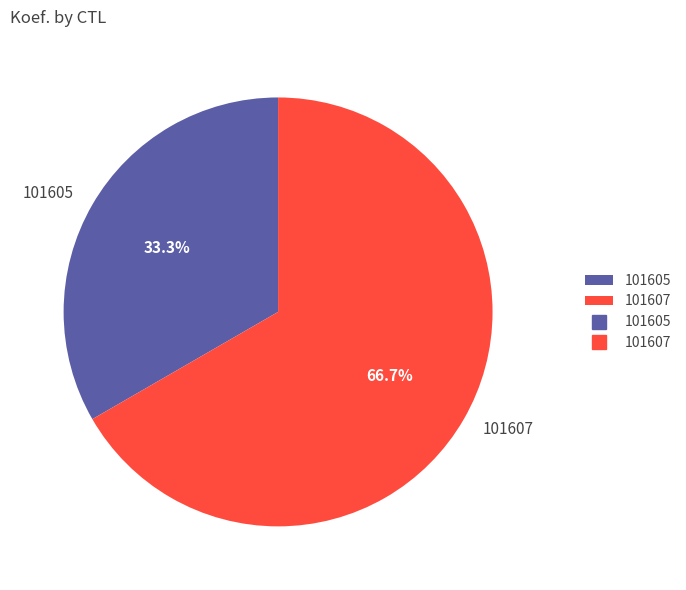

Which category has the smallest portion of the pie?

101605